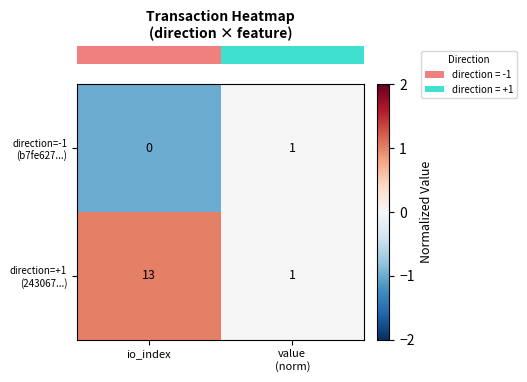

What is the difference between the highest and lowest values at io_index?

13